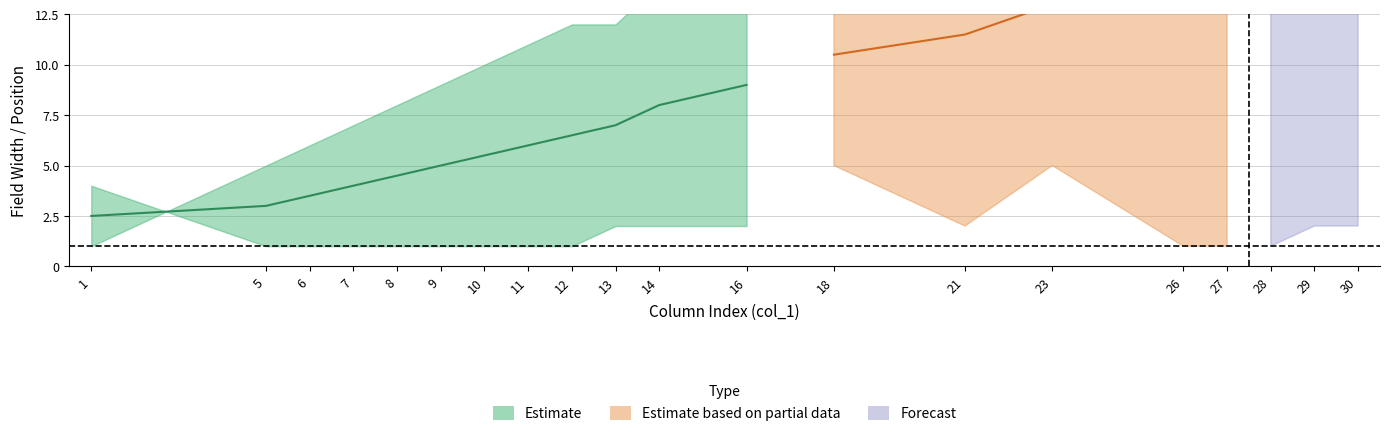

Is this an area chart (filled region under the line)?

No